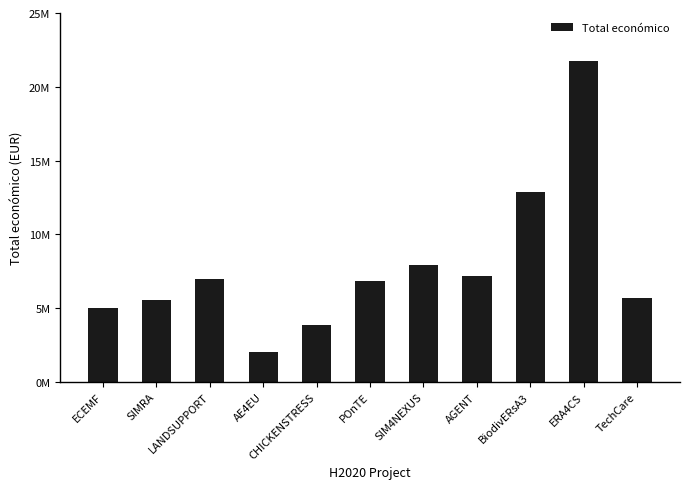

True or false: the data shows 5575828 at SIMRA.

True